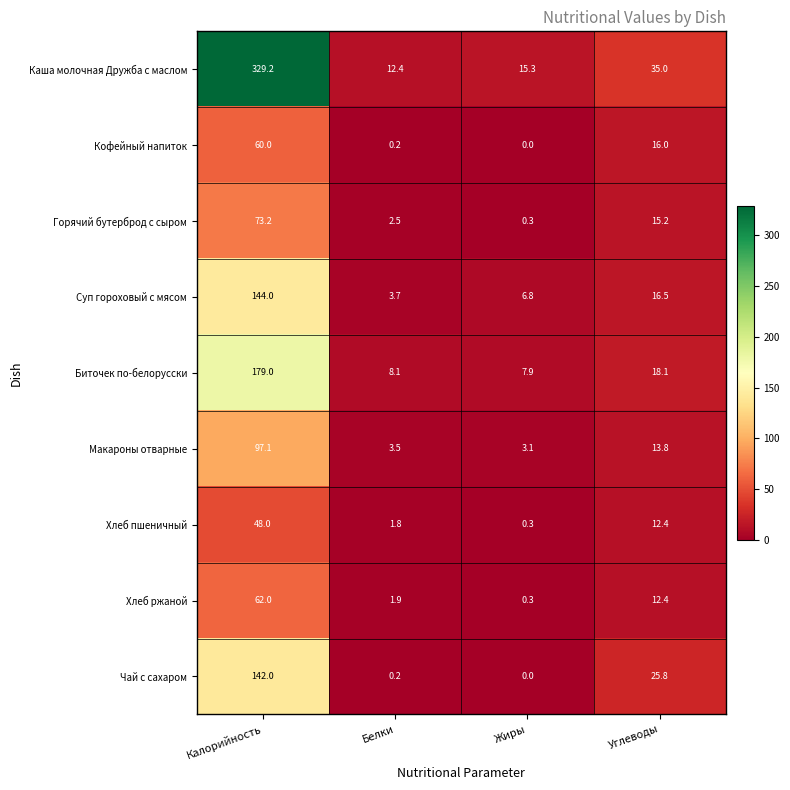

At which label is Кофейный напиток closest to 30?

Углеводы